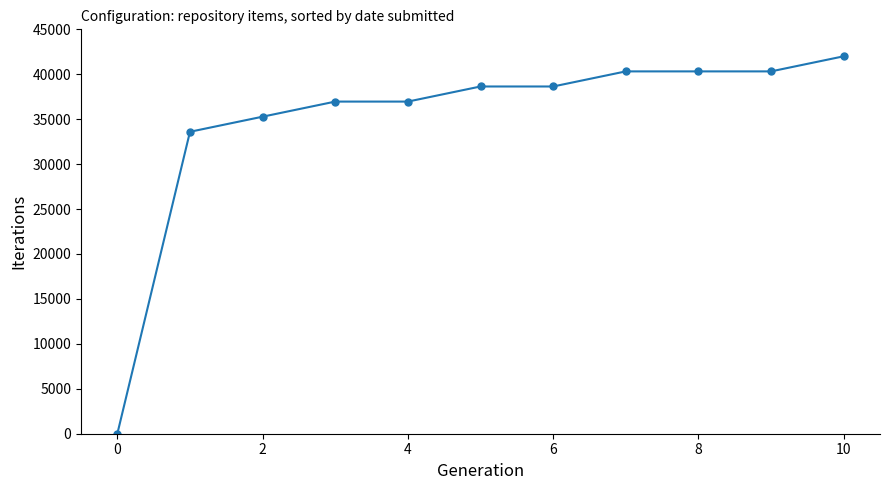

How many lines are shown in the chart?

1